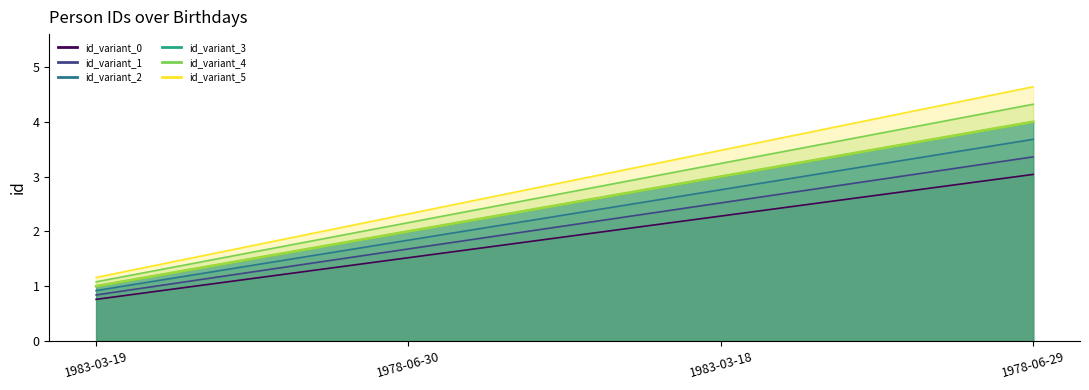

Rank the categories by value from lowest to highest.

1983-03-19, 1978-06-30, 1983-03-18, 1978-06-29